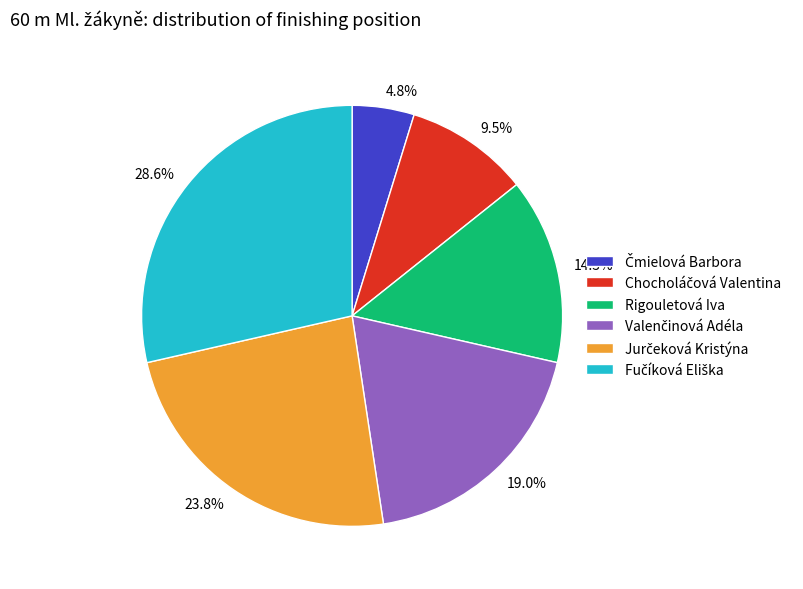

Does any single category account for the majority?

No